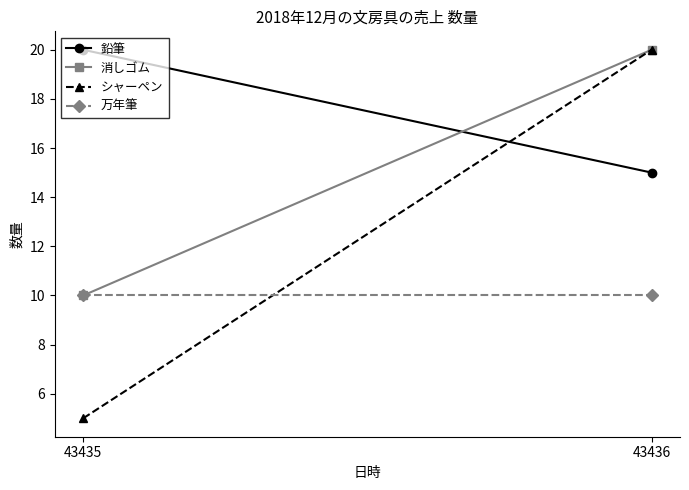

Which category has the lowest value across all series?

43435